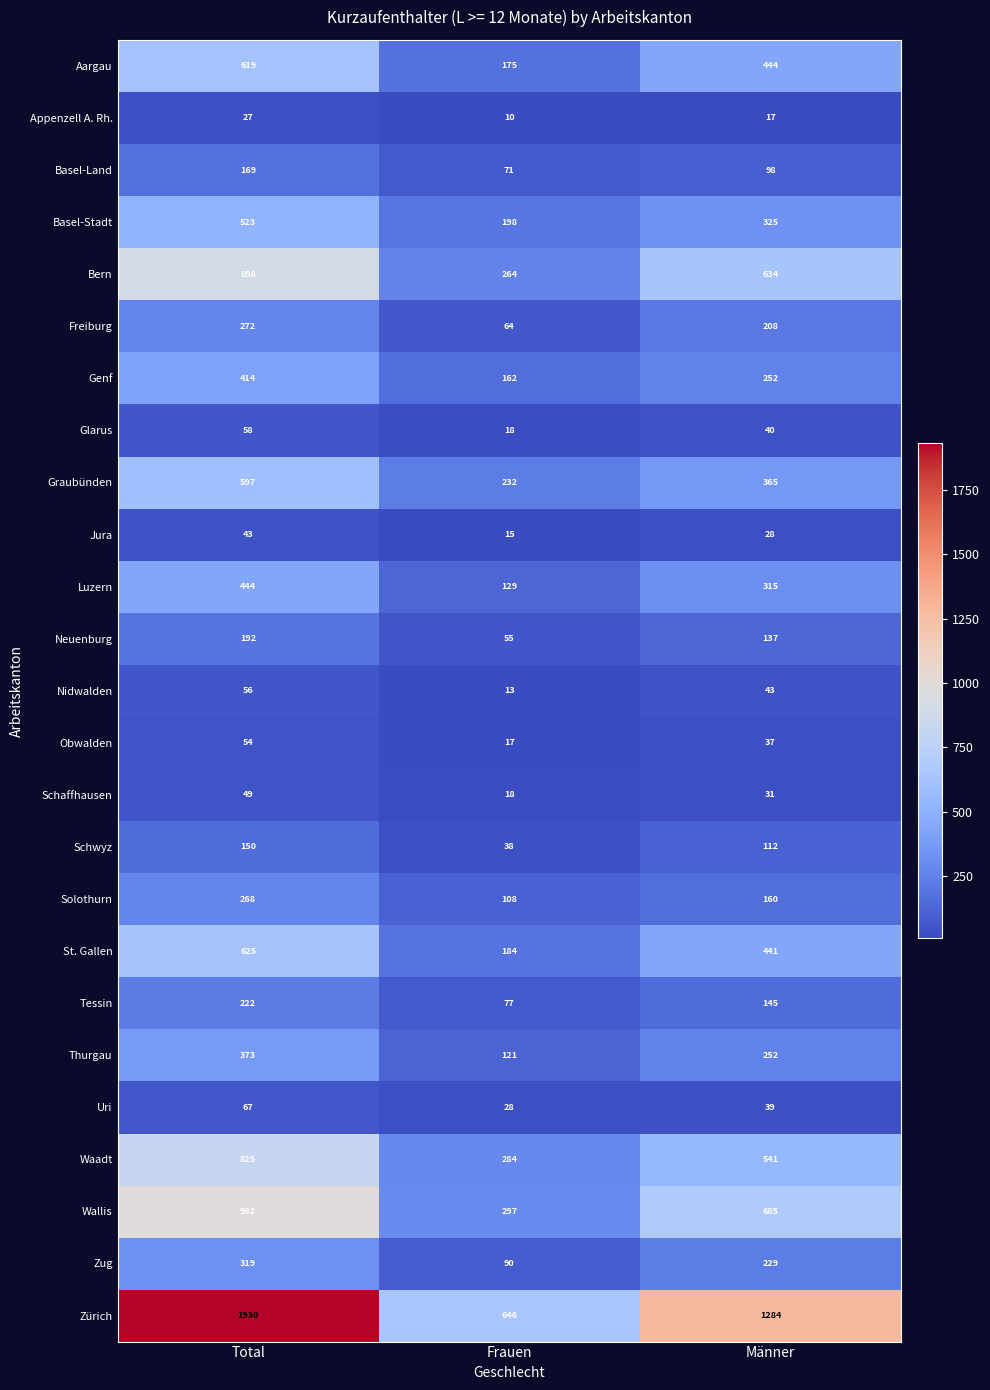

At which category is the sum across all series the highest?

Total